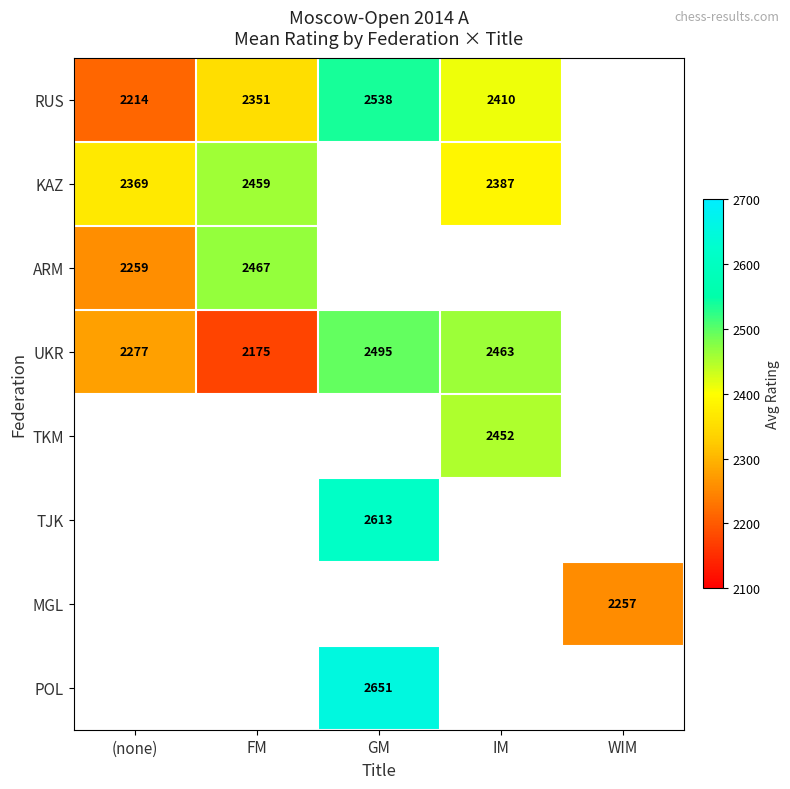

The POL series shows 3848 at GM. True or false?

False